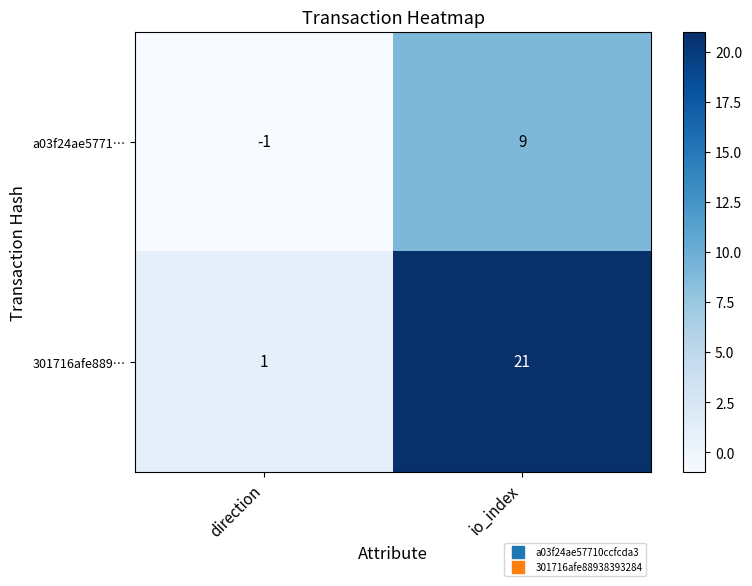

What is the maximum value shown in the chart?

21